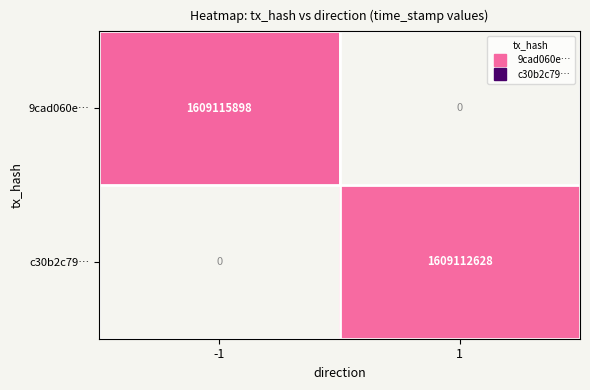

List the series in order of their peak value, lowest first.

c30b2c79…, 9cad060e…